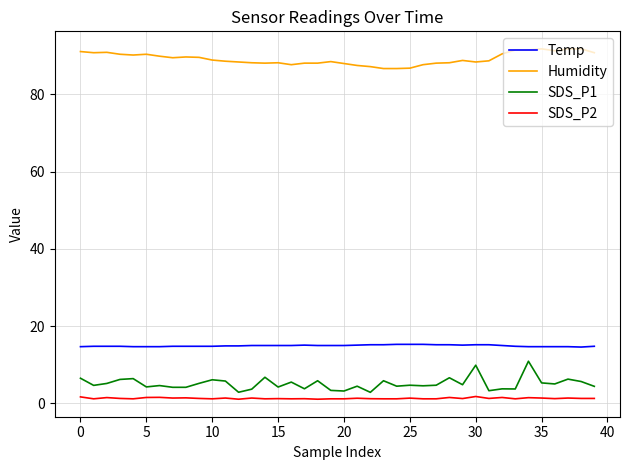

What is the highest value of the SDS_P1 series?

10.9